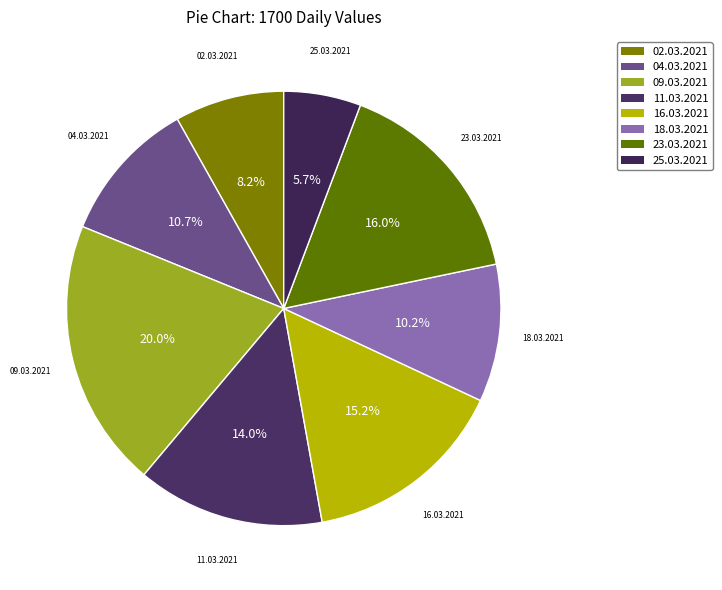

The 18.03.2021 slice represents 20% of the pie. True or false?

False